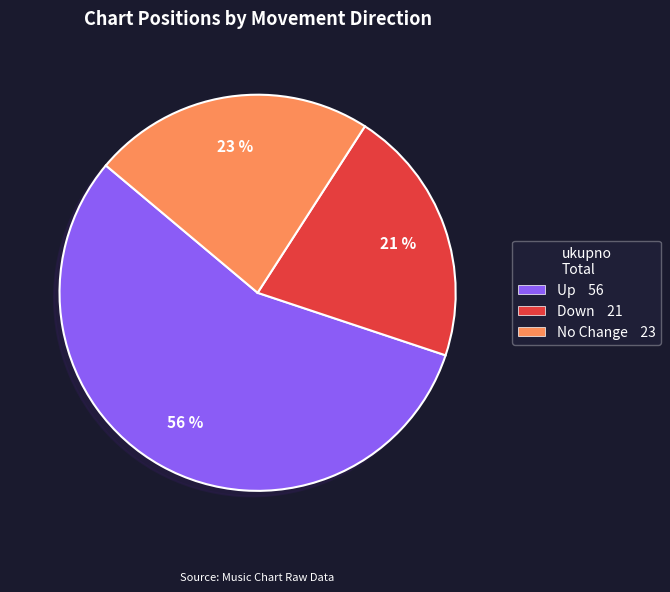

To the nearest percent, what portion does Down 21 represent?

21%